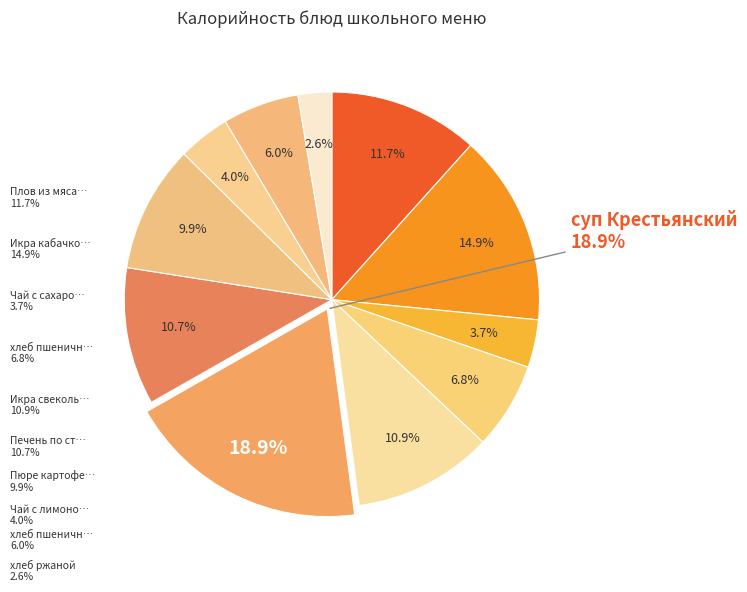

To the nearest percent, what is the difference between the суп Крестьянский and Чай с лимоном slice percentages?

15%